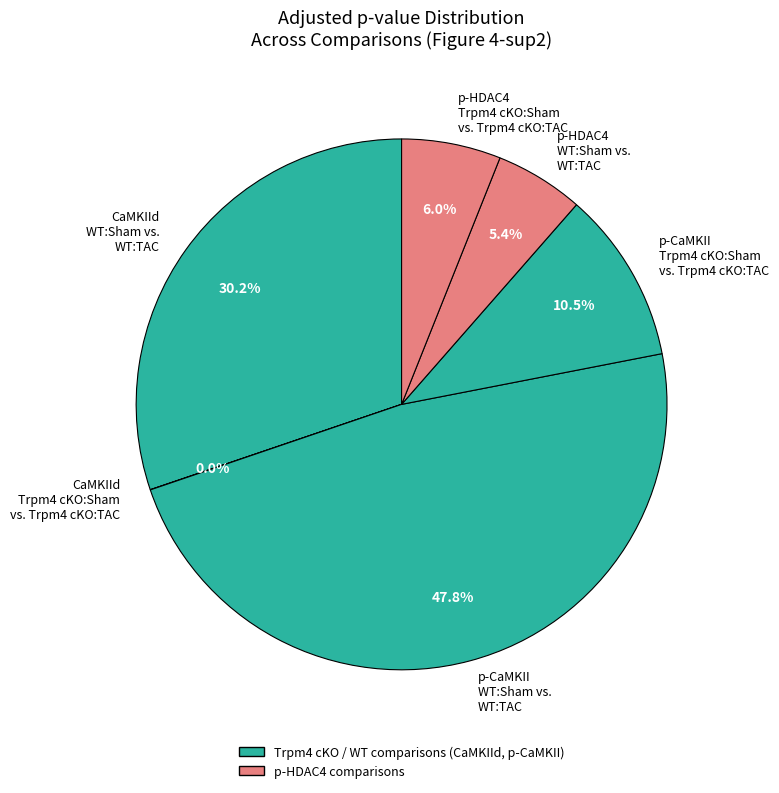

Does any single category account for the majority?

No